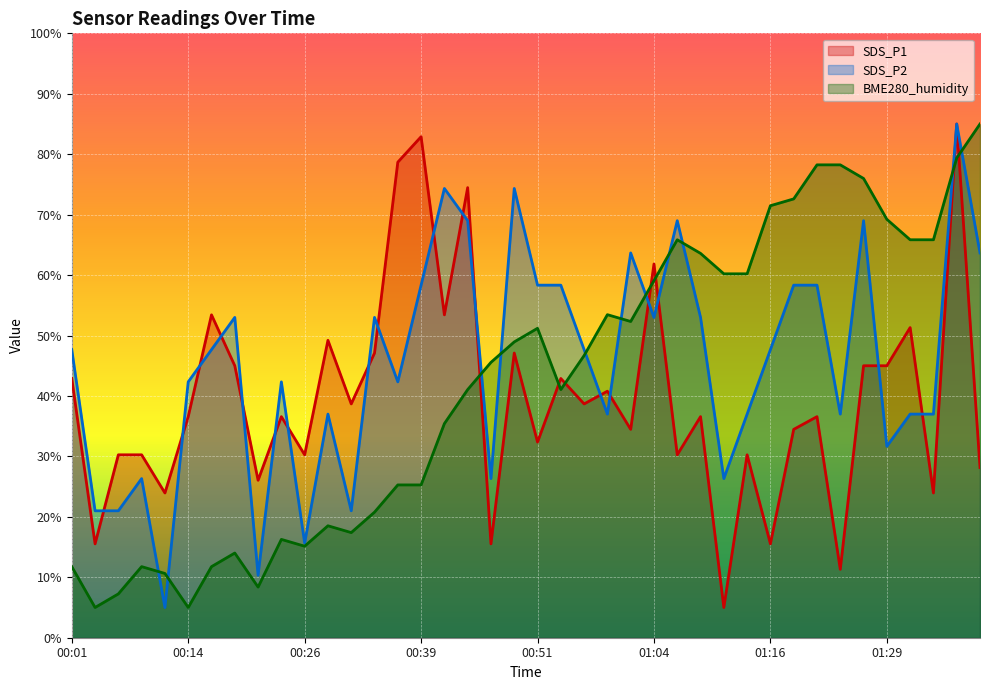

Reading left to right, what are all the values shown in this chart?

SDS_P1: 00:01=42.9	00:04=15.5	00:06=30.3	00:09=30.3	00:11=23.9	00:14=36.6	00:16=53.4	00:19=45.0	00:21=26.1	00:24=36.6	00:26=30.3	00:29=49.2	00:31=38.7	00:34=47.1	00:36=78.7	00:39=82.9	00:41=53.4	00:44=74.5	00:46=15.5	00:49=47.1	00:51=32.4	00:54=42.9	00:56=38.7	00:59=40.8	01:01=34.5	01:04=61.8	01:06=30.3	01:09=36.6	01:11=5.0	01:14=30.3	01:16=15.5	01:19=34.5	01:21=36.6	01:24=11.3	01:26=45.0	01:29=45.0	01:31=51.3	01:34=23.9	01:36=85.0	01:39=28.2
SDS_P2: 00:01=47.7	00:04=21.0	00:06=21.0	00:09=26.3	00:11=5.0	00:14=42.3	00:16=47.7	00:19=53.0	00:21=10.3	00:24=42.3	00:26=15.7	00:29=37.0	00:31=21.0	00:34=53.0	00:36=42.3	00:39=58.3	00:41=74.3	00:44=69.0	00:46=26.3	00:49=74.3	00:51=58.3	00:54=58.3	00:56=47.7	00:59=37.0	01:01=63.7	01:04=53.0	01:06=69.0	01:09=53.0	01:11=26.3	01:14=37.0	01:16=47.7	01:19=58.3	01:21=58.3	01:24=37.0	01:26=69.0	01:29=31.7	01:31=37.0	01:34=37.0	01:36=85.0	01:39=63.7
BME280_humidity: 00:01=11.8	00:04=5.0	00:06=7.3	00:09=11.8	00:11=10.6	00:14=5.0	00:16=11.8	00:19=14.0	00:21=8.4	00:24=16.3	00:26=15.1	00:29=18.5	00:31=17.4	00:34=20.8	00:36=25.3	00:39=25.3	00:41=35.4	00:44=41.1	00:46=45.6	00:49=48.9	00:51=51.2	00:54=41.1	00:56=46.7	00:59=53.5	01:01=52.3	01:04=59.1	01:06=65.8	01:09=63.6	01:11=60.2	01:14=60.2	01:16=71.5	01:19=72.6	01:21=78.2	01:24=78.2	01:26=76.0	01:29=69.2	01:31=65.8	01:34=65.8	01:36=79.4	01:39=85.0